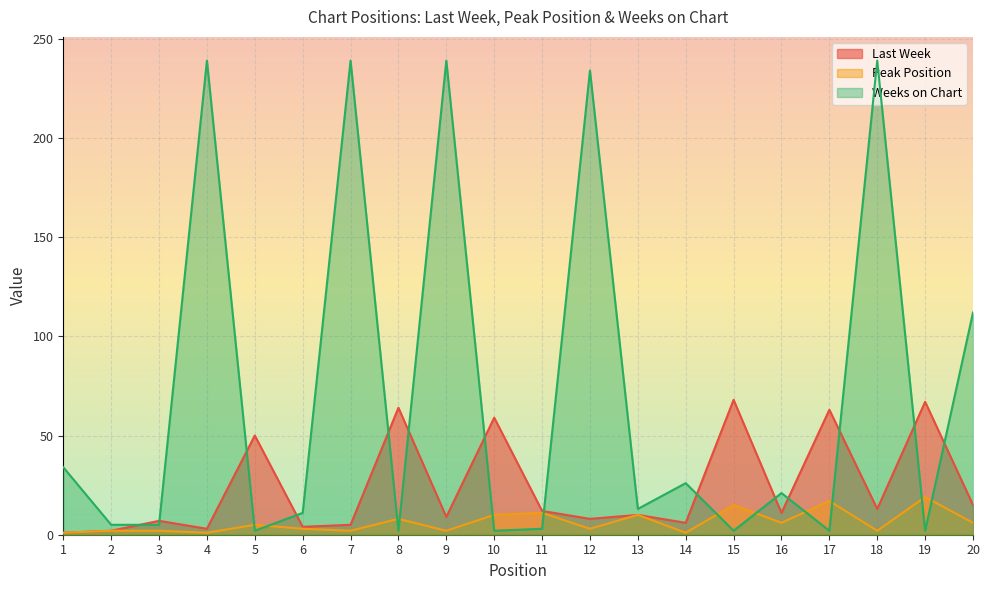

Where is the first local maximum for Peak Position?

5